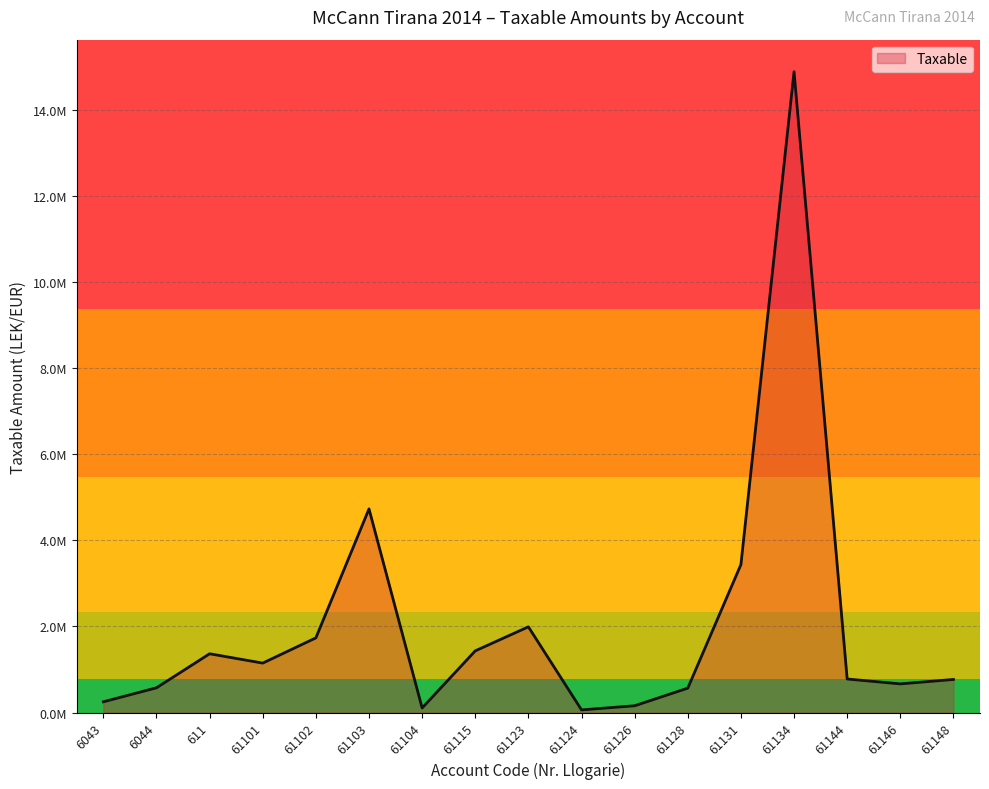

Is this an area chart (filled region under the line)?

Yes